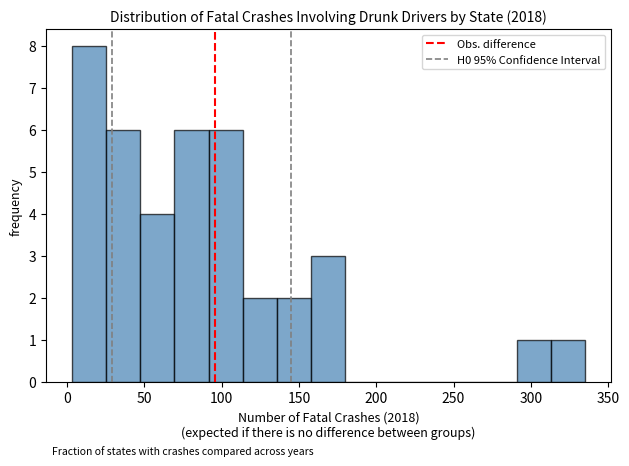

Reading left to right, transcribe this chart: for each bar, give the range it covers on the x-axis and its height. Neither the bar edges nor the heights are printed on the chart, so give them approximately, as read against the axes.

5 to 25: 8
25 to 45: 6
45 to 70: 4
70 to 90: 6
90 to 115: 6
115 to 135: 2
135 to 160: 2
160 to 180: 3
180 to 200: 0
200 to 225: 0
225 to 245: 0
245 to 270: 0
270 to 290: 0
290 to 315: 1
315 to 335: 1